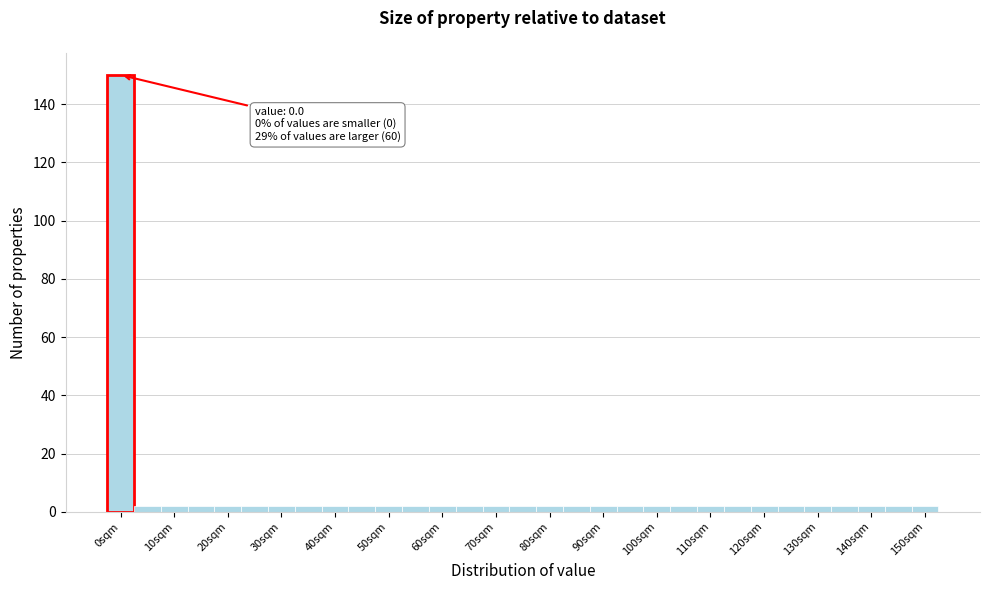

Which range on the x-axis has the tallest bar?

-2.5 to 2.5